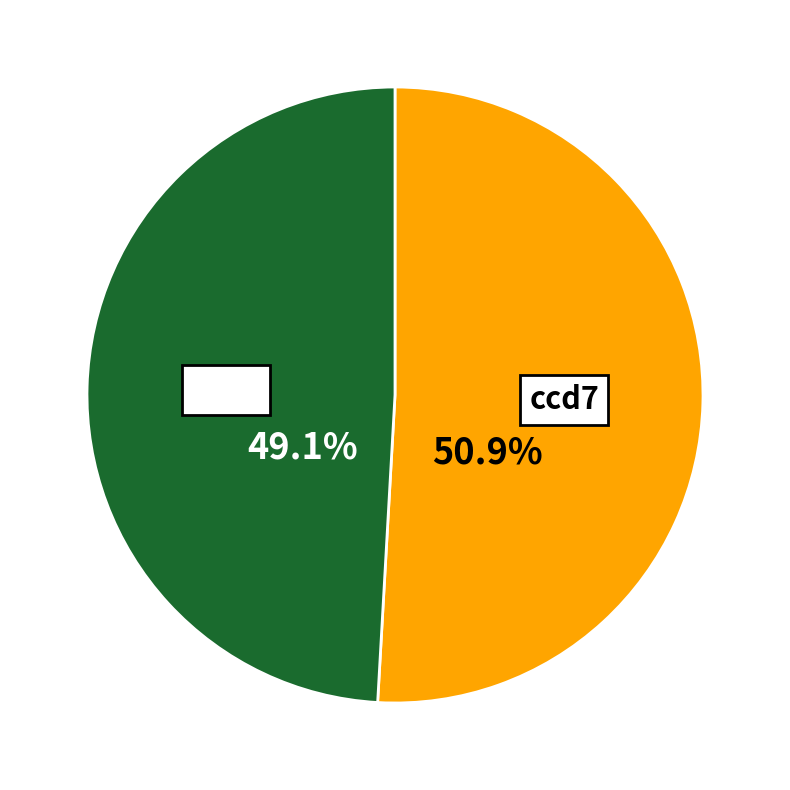

Is there any slice that represents more than half of the pie?

Yes